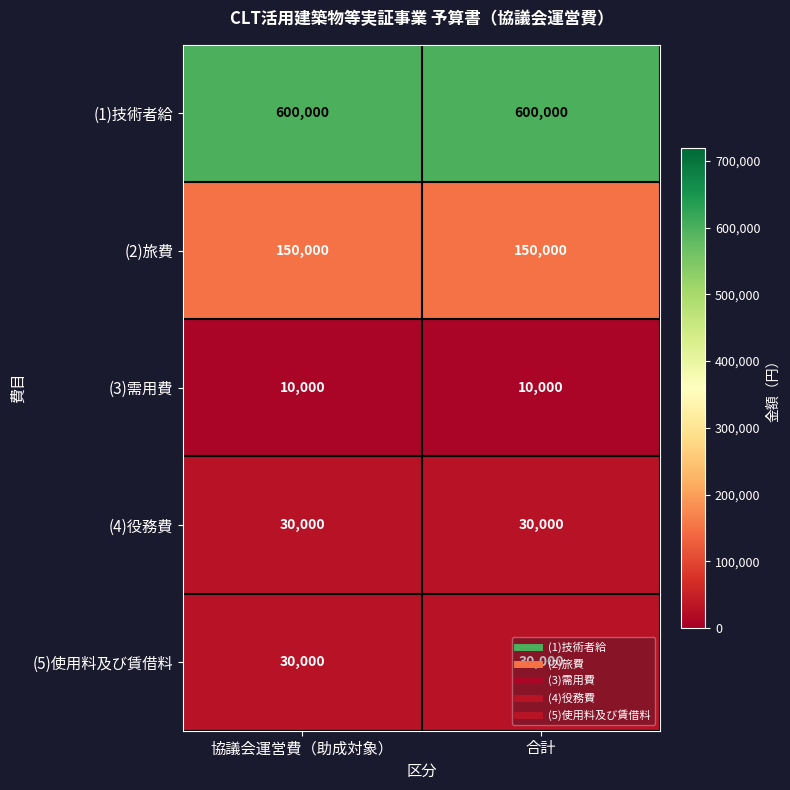

Read the (4)役務費 value at 合計.

30000